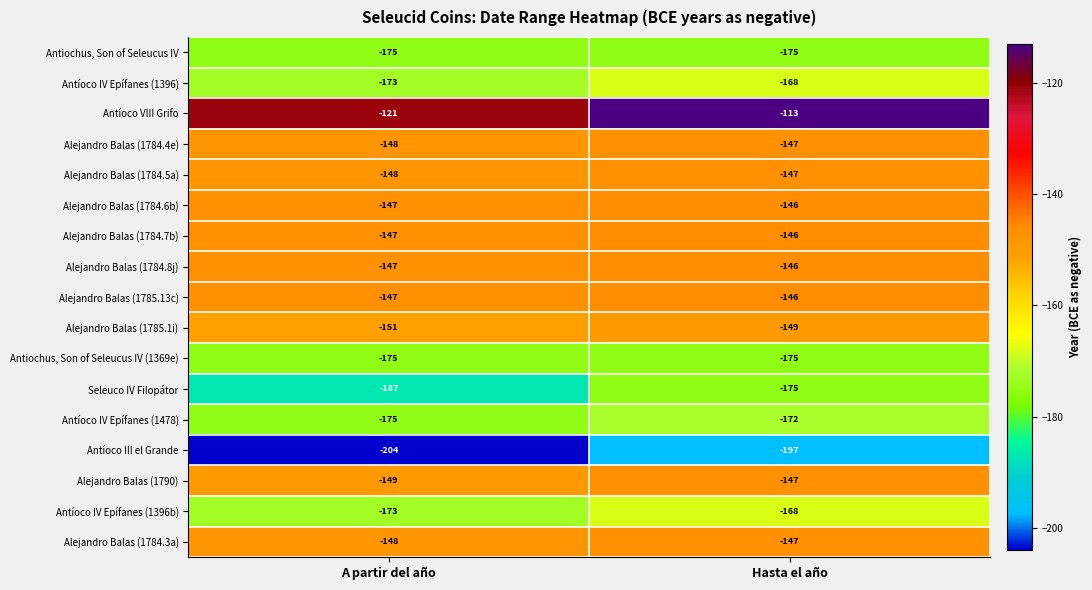

Between A partir del año and Hasta el año, which series saw the biggest shift?

Seleuco IV Filopátor